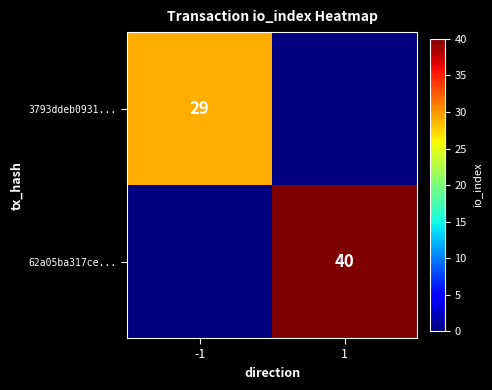

Is it true that 62a05ba317ce... equals 54 at 1?

False